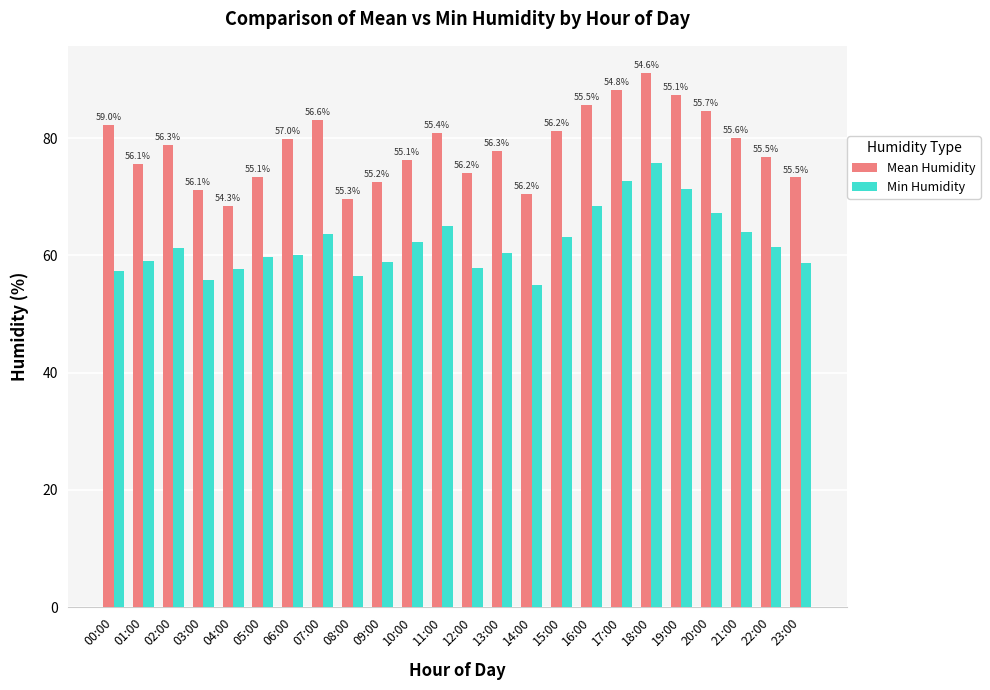

Where does the Mean Humidity series first go above 78?

00:00